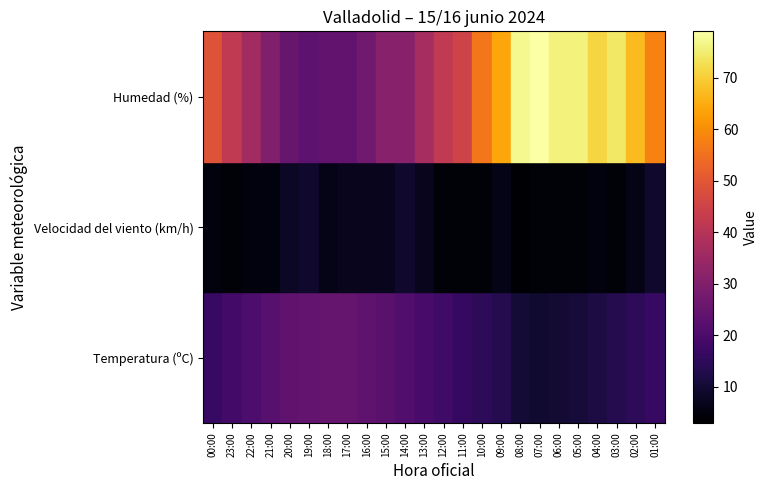

Count the number of categories in the chart.

24